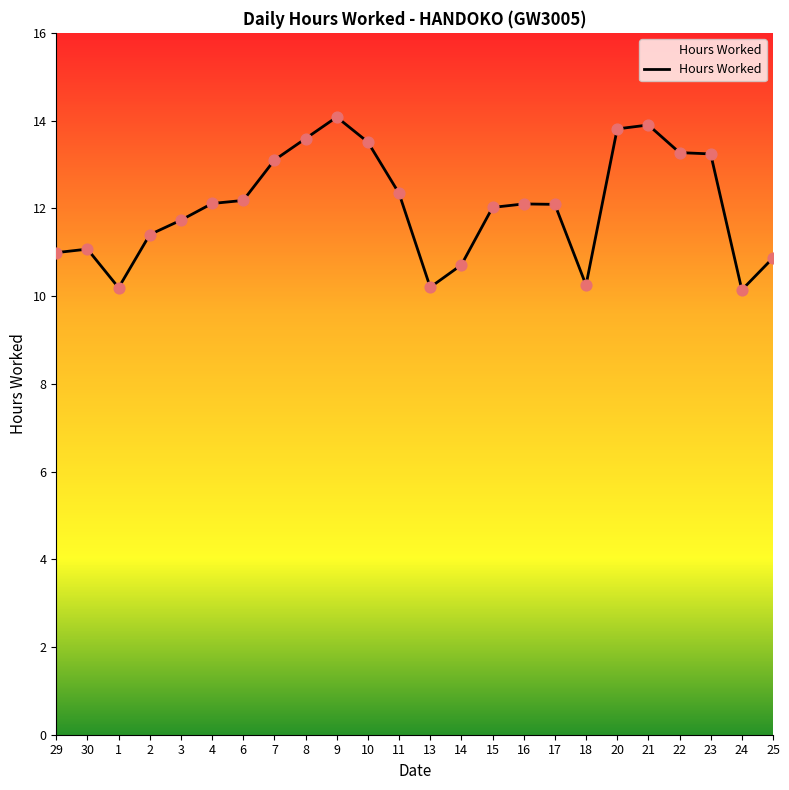

What is the change in value from 14 to 15?

+1.3